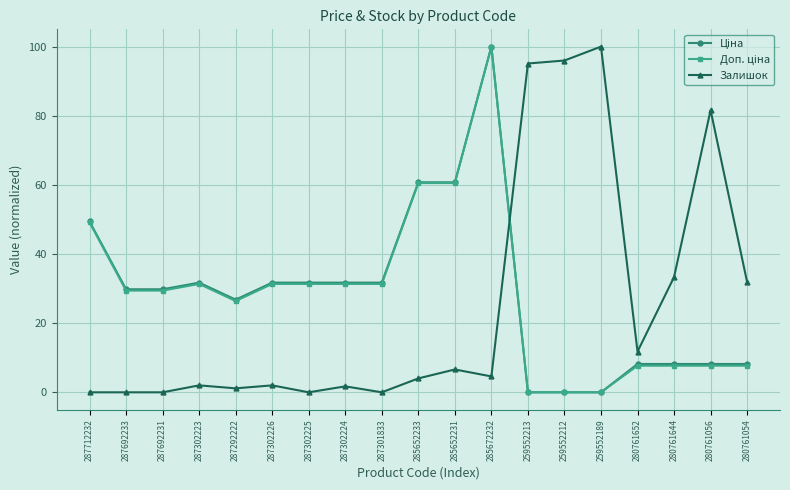

Which series changed the most between 287302224 and 259552212?

Залишок